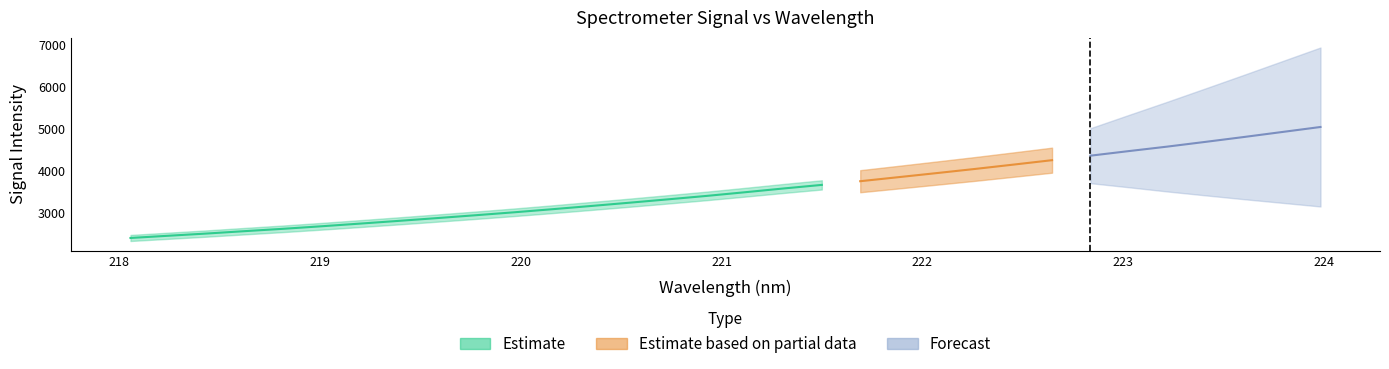

What is the change in value from 219.0156 to 222.4538?

+1467.0